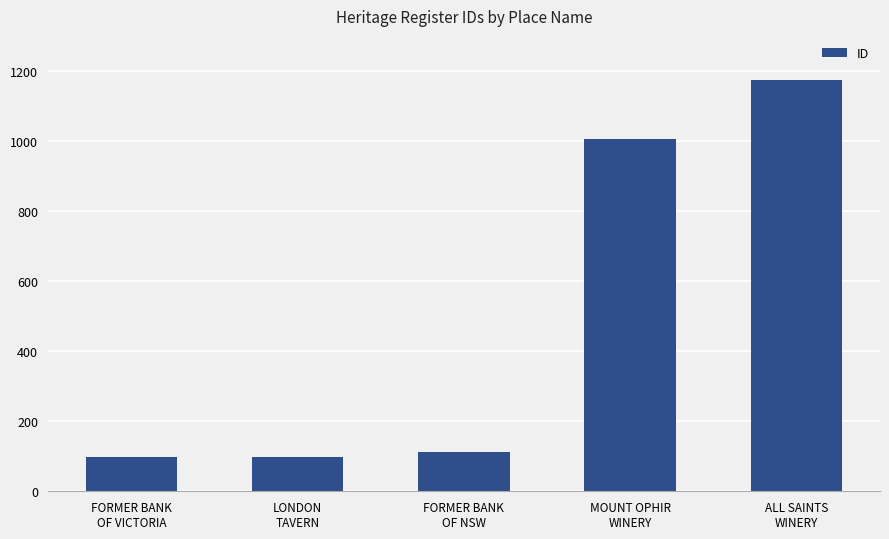

How many bars are there in total?

5